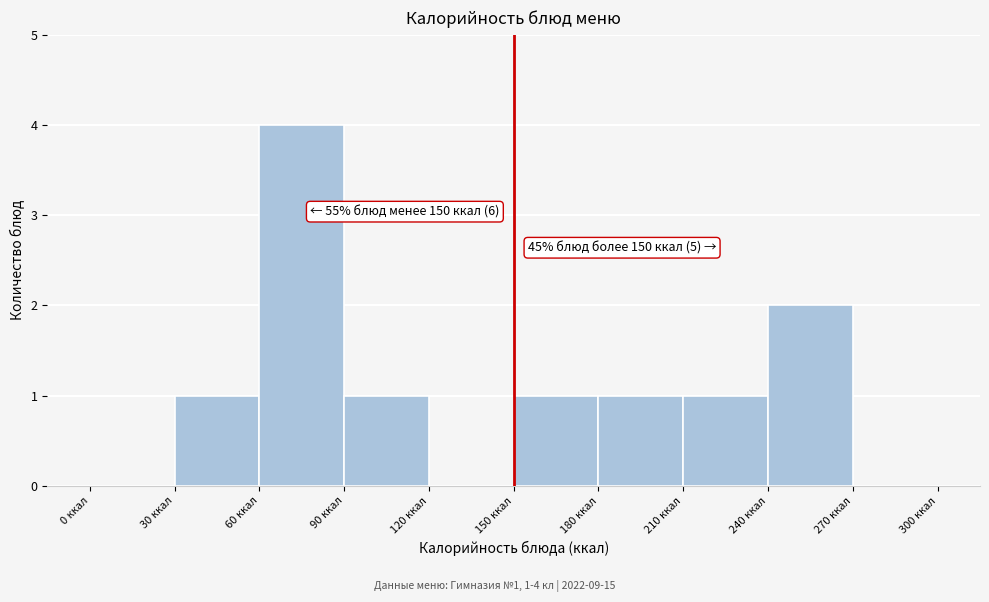

Over which range of the x-axis is the bar tallest?

60 to 90